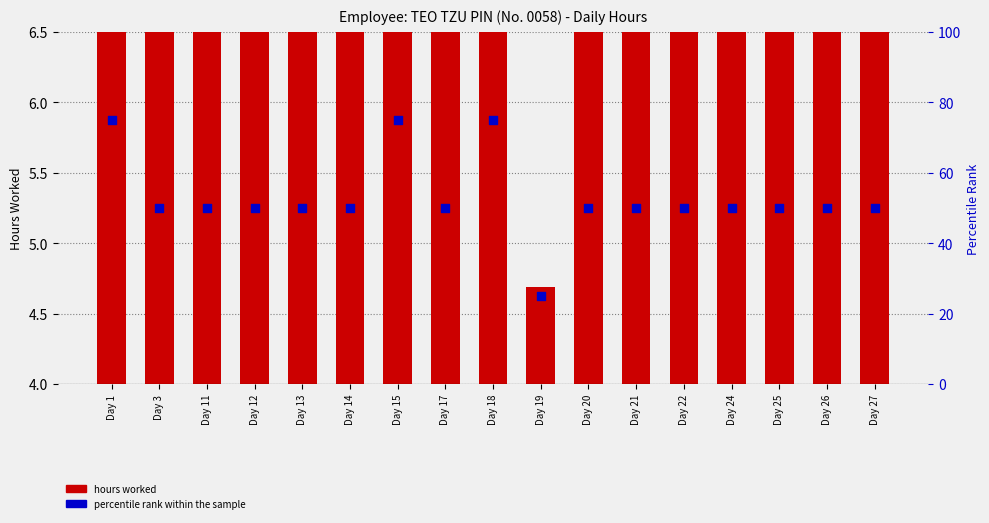

Is the value of percentile rank within the sample at Day 21 greater than the value of hours worked at Day 14?

Yes